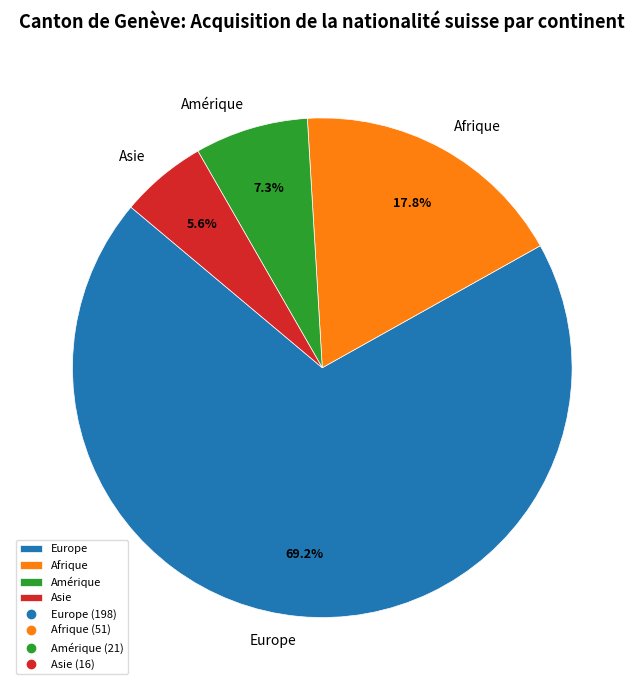

True or false: Asie accounts for 6% of the total.

True